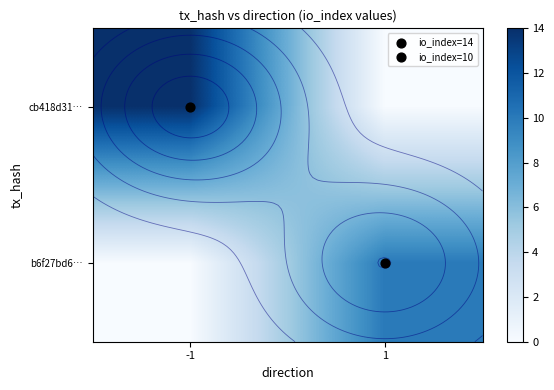

At -1, list the series in order from largest to smallest.

cb418d31…, b6f27bd6…